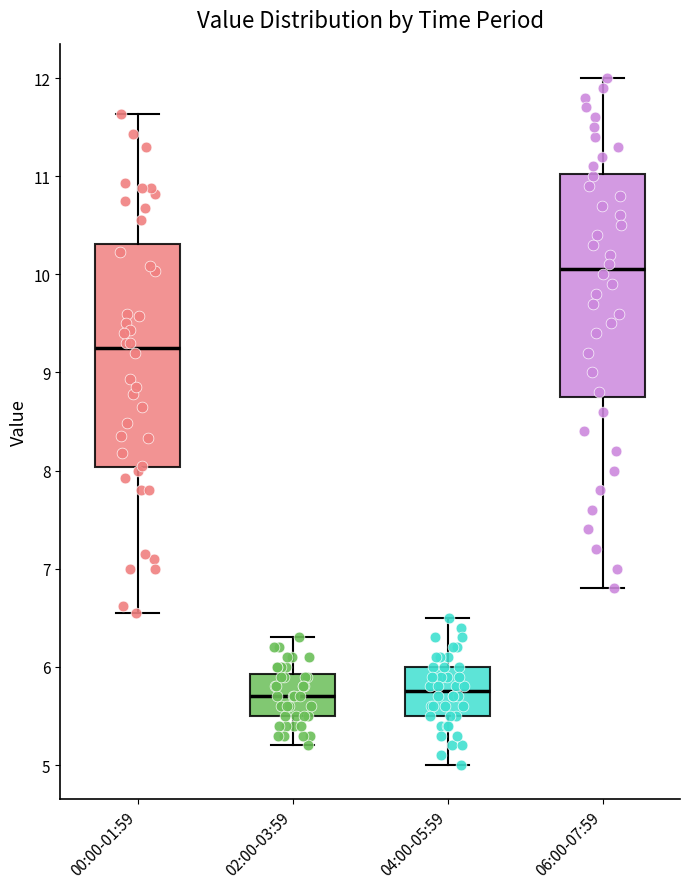

Reading left to right, read every box against the y-axis: the position of its median line, the range the box covers, and the ends of its whiskers. The values are not printed on the chart, so give them approximately, as read against the axis.

00:00-01:59: median 9.3, box 8.0 to 10.3, whiskers 6.6 to 11.6
02:00-03:59: median 5.7, box 5.5 to 5.9, whiskers 5.2 to 6.3
04:00-05:59: median 5.8, box 5.5 to 6.0, whiskers 5.0 to 6.5
06:00-07:59: median 10.1, box 8.8 to 11.0, whiskers 6.8 to 12.0